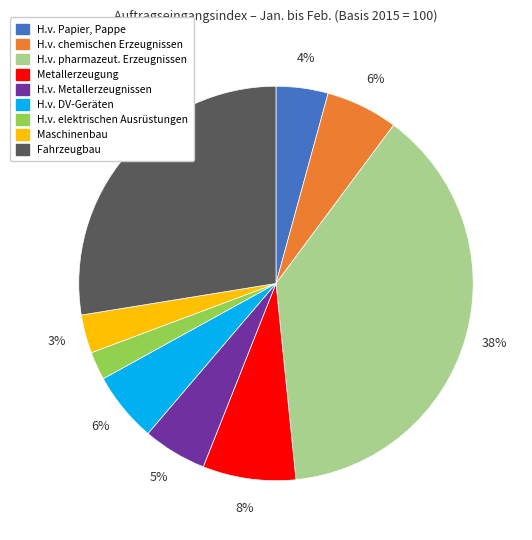

Between H.v. chemischen Erzeugnissen and H.v. elektrischen Ausrüstungen, which is larger?

H.v. chemischen Erzeugnissen